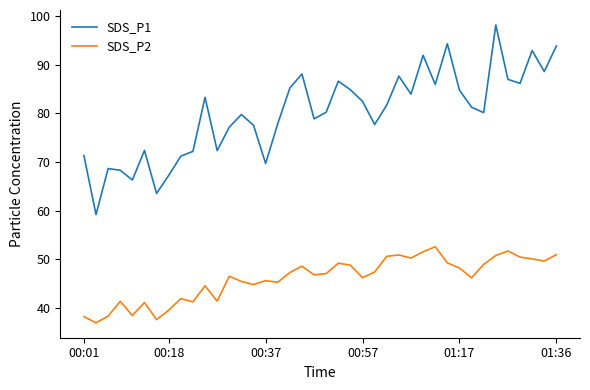

True or false: SDS_P1 and SDS_P2 intersect in this chart.

False